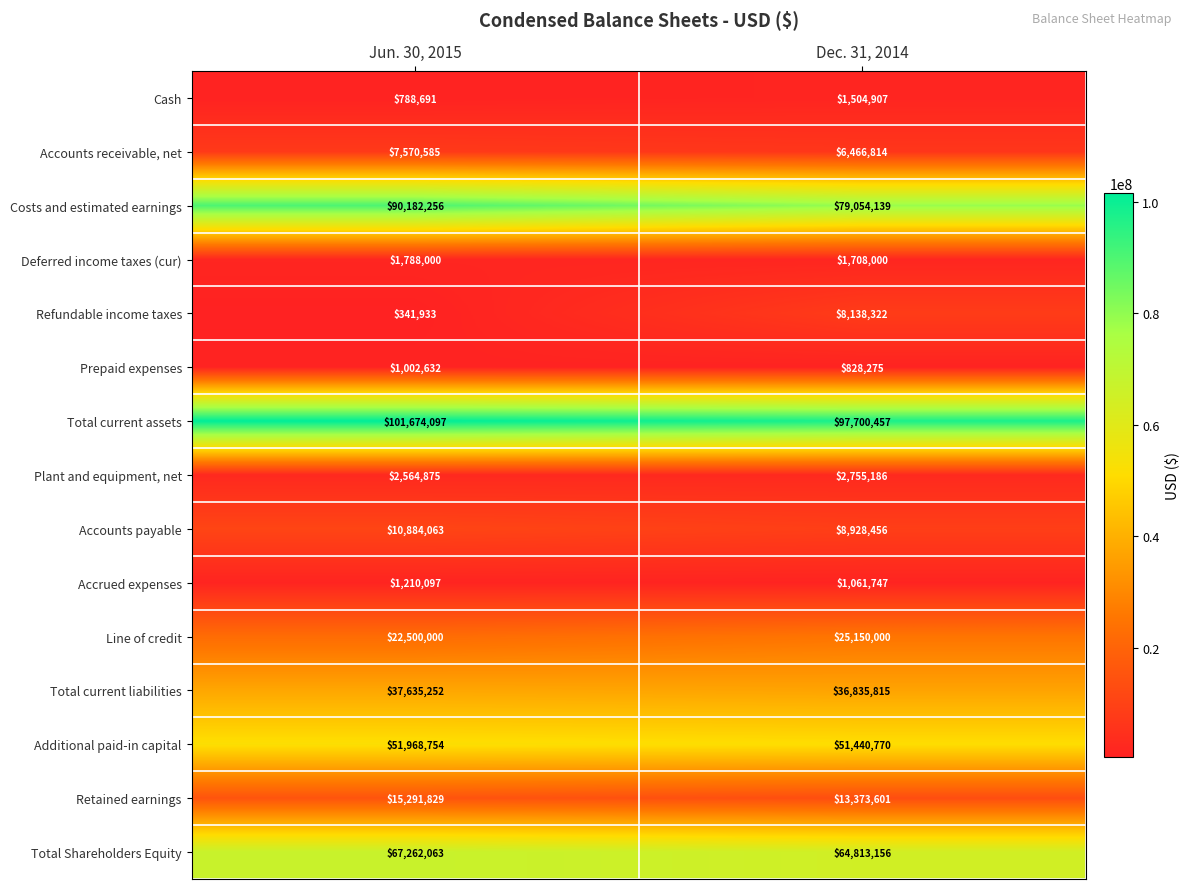

True or false: Total Shareholders Equity has a value of 30213624 at Jun. 30, 2015.

False